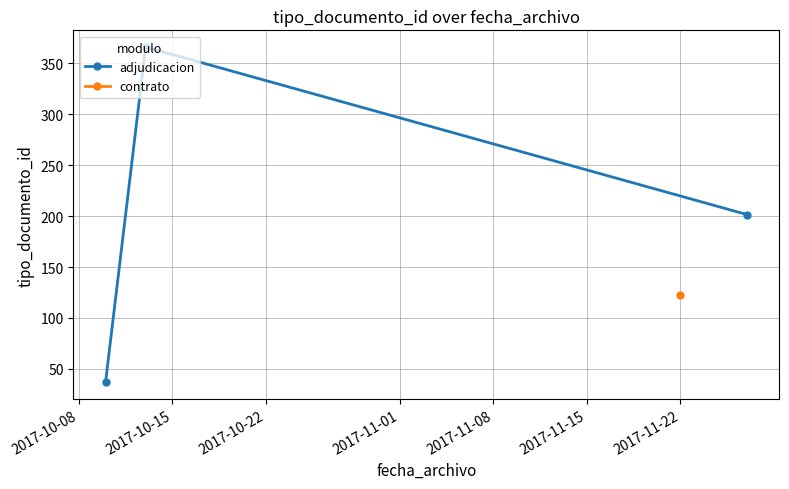

How many lines are shown in the chart?

1